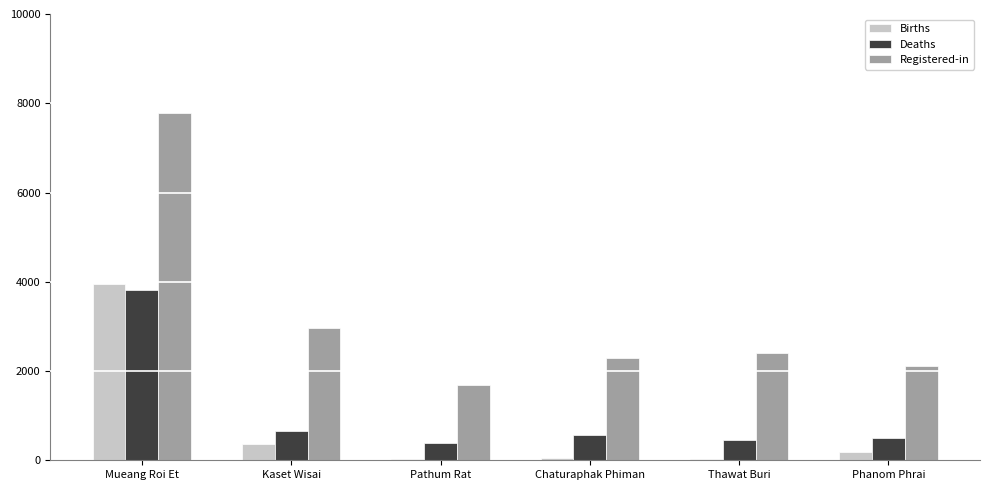

Which category has the highest value across all series?

Mueang Roi Et